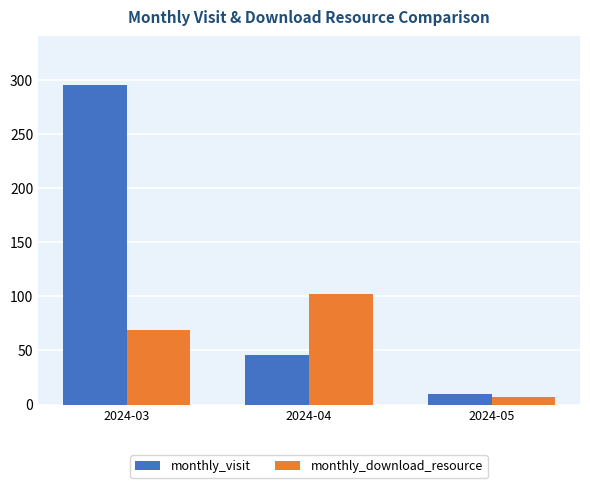

What is the value of the monthly_visit bar at the 2nd from the left?

46